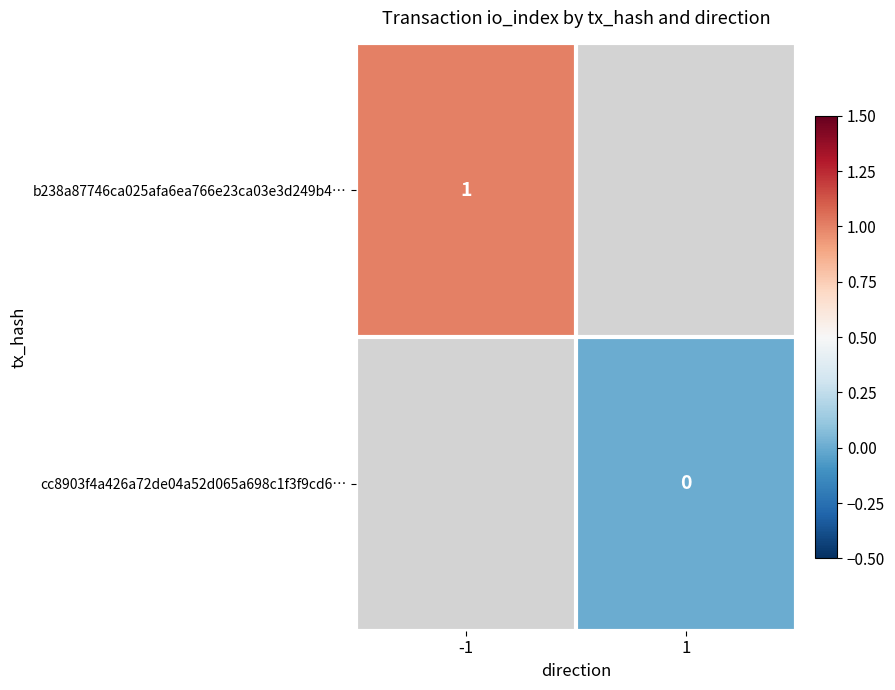

At which label does b238a87746ca025afa6ea766e23ca03e3d249b4… reach its peak?

-1